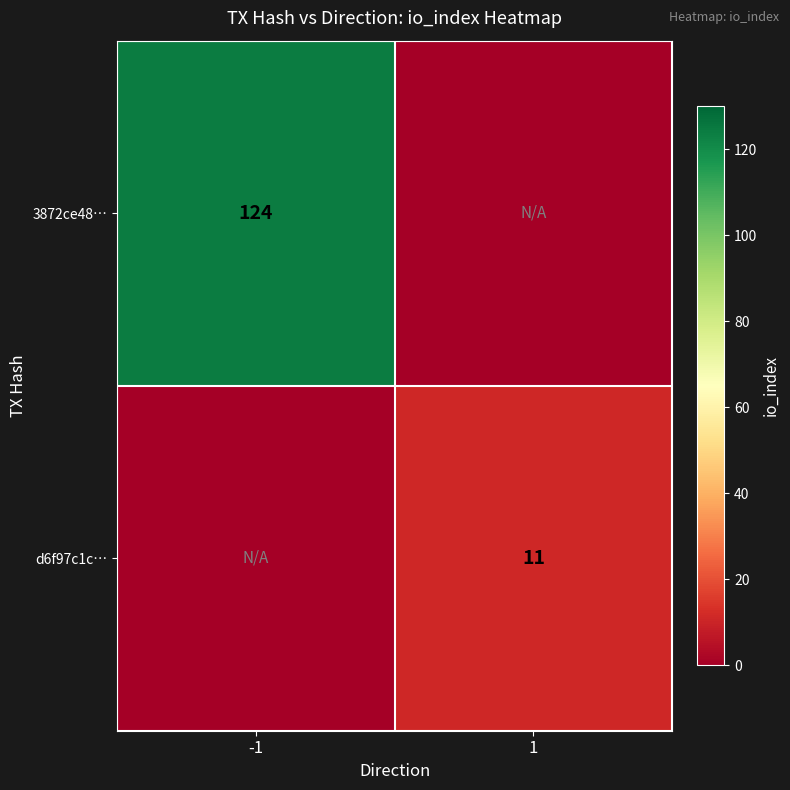

What is the total value across all series at -1?

124